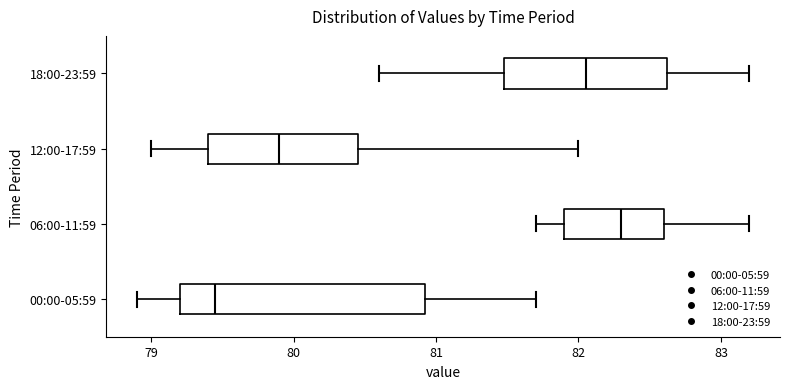

Reading bottom to top, read every box against the x-axis: the position of its median line, the range the box covers, and the ends of its whiskers. The values are not printed on the chart, so give them approximately, as read against the axis.

00:00-05:59: median 79.5, box 79.2 to 80.9, whiskers 78.9 to 81.7
06:00-11:59: median 82.3, box 81.9 to 82.6, whiskers 81.7 to 83.2
12:00-17:59: median 79.9, box 79.4 to 80.5, whiskers 79.0 to 82.0
18:00-23:59: median 82.1, box 81.5 to 82.6, whiskers 80.6 to 83.2